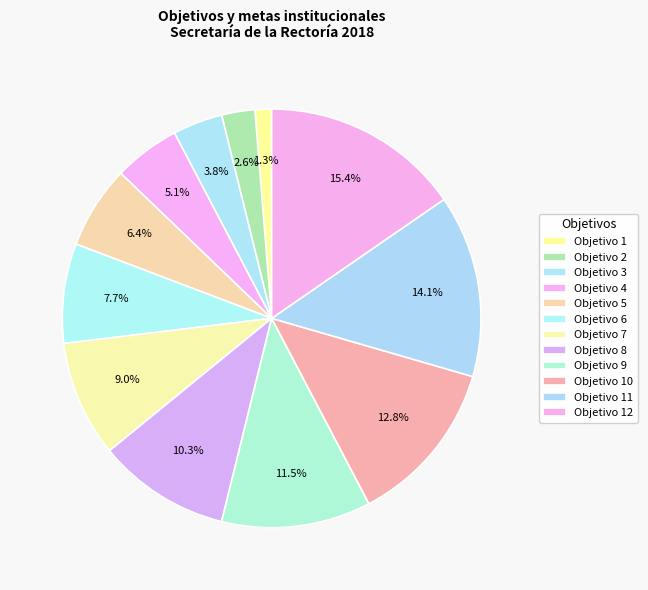

Which has a higher value, Objetivo 4 or Objetivo 11?

Objetivo 11